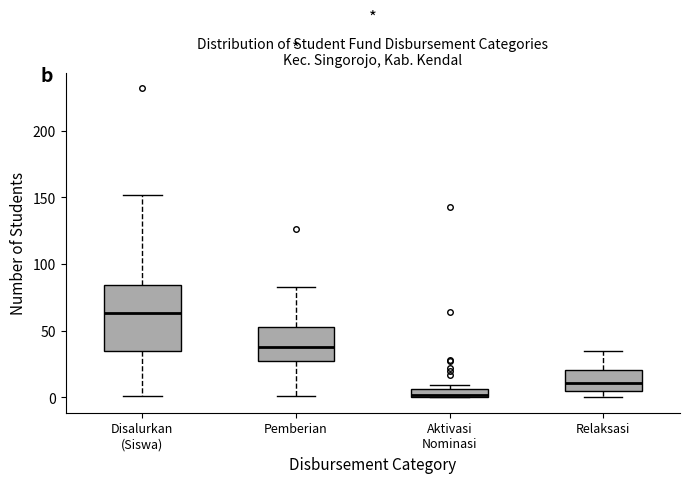

Comparing the boxes themselves (not the whiskers), which one is the tallest?

Disalurkan (Siswa)